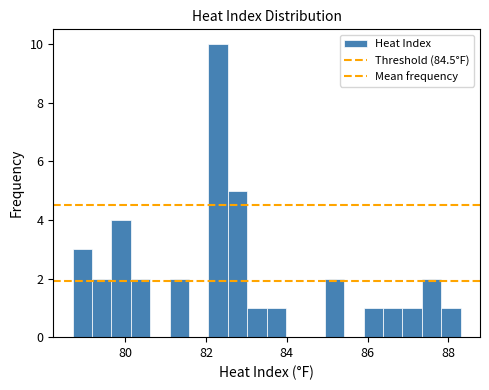

Around what value on the x-axis is the tallest bar? Give the approximate position of its centre, as read against the axis.

82.4